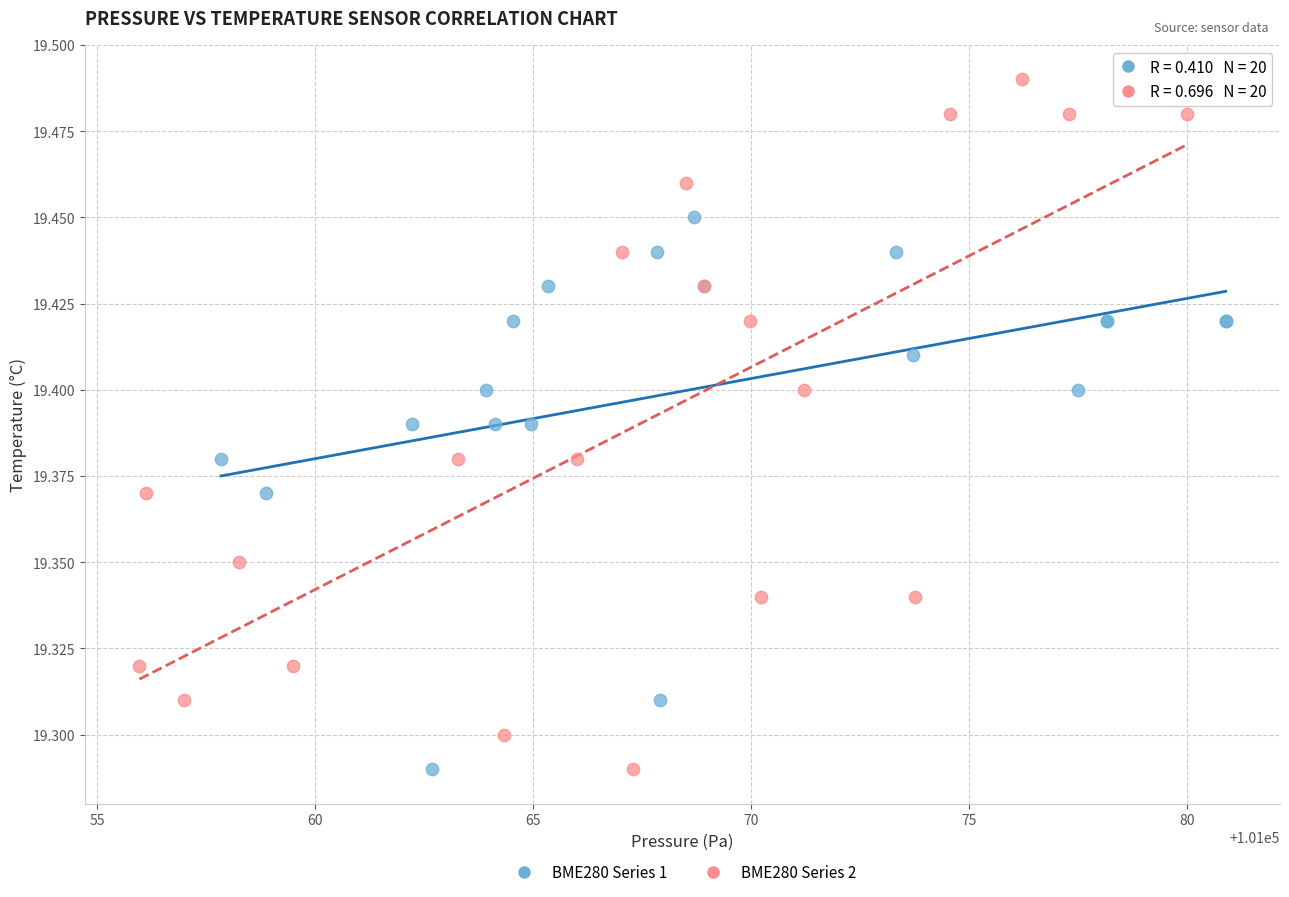

Which series has the largest Y range (max minus min)?

BME280 Series 2